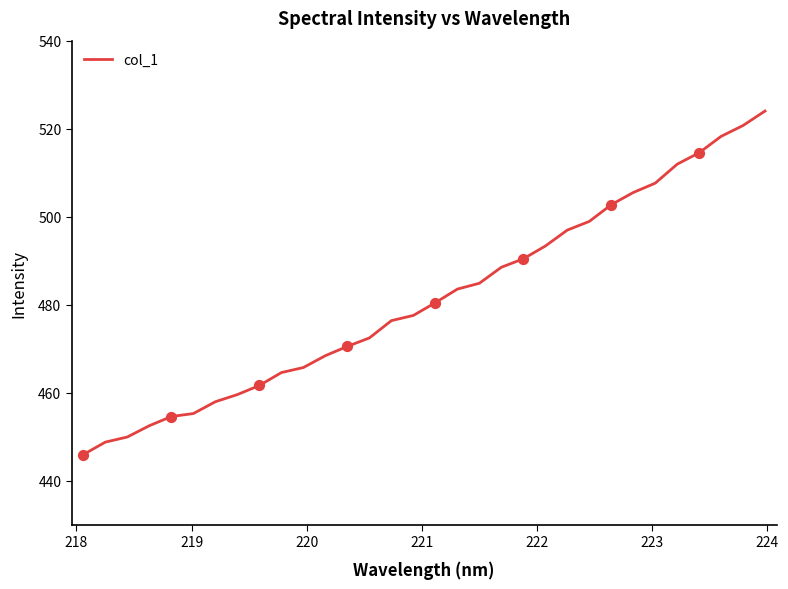

What is the smallest value displayed?

446.0